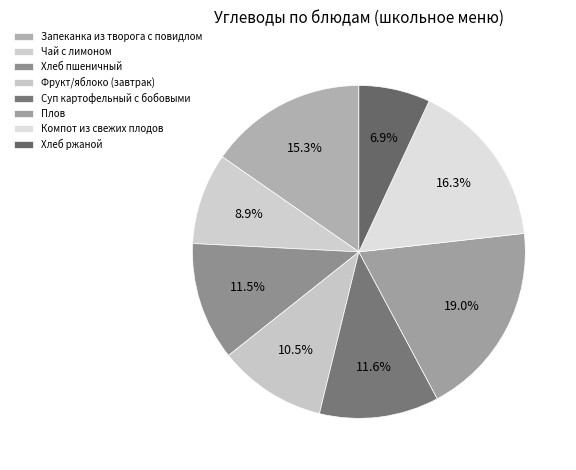

Which category has the smallest portion of the pie?

Хлеб ржаной